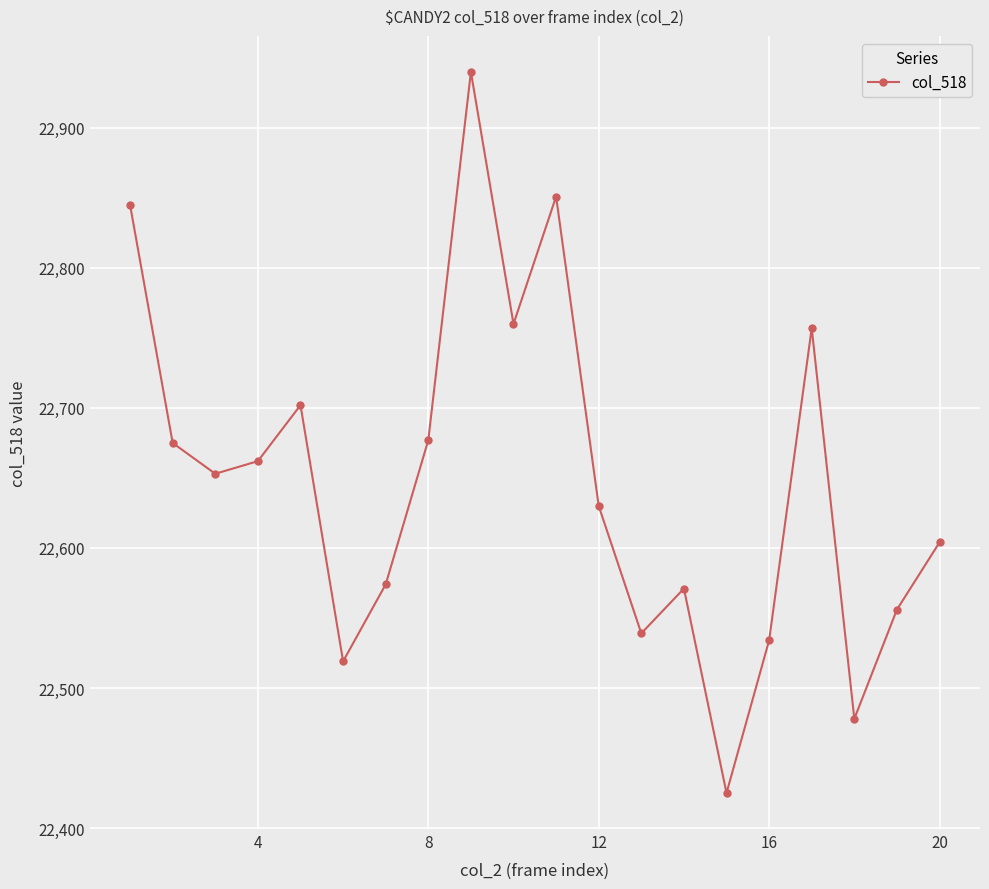

What is the difference between the maximum and minimum values?

515